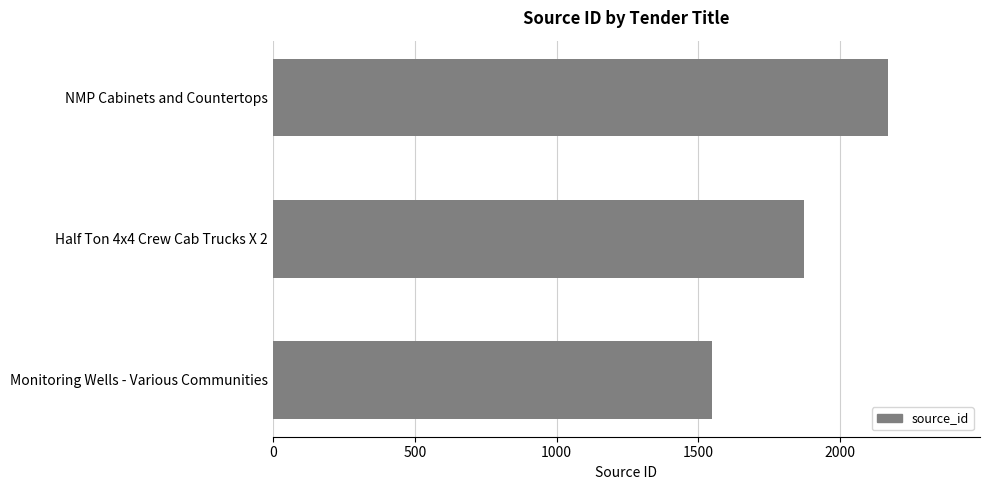

What is the label of the 1st bar from the bottom?

Monitoring Wells - Various Communities